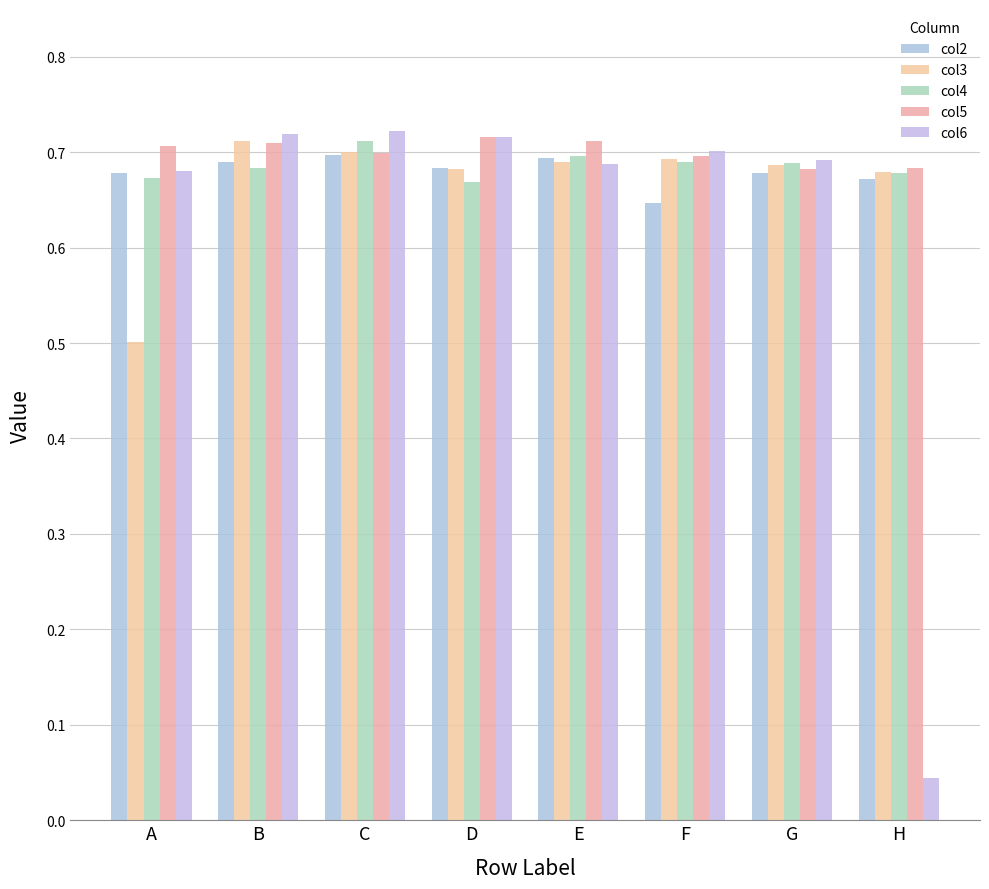

How many bars are there in total?

40